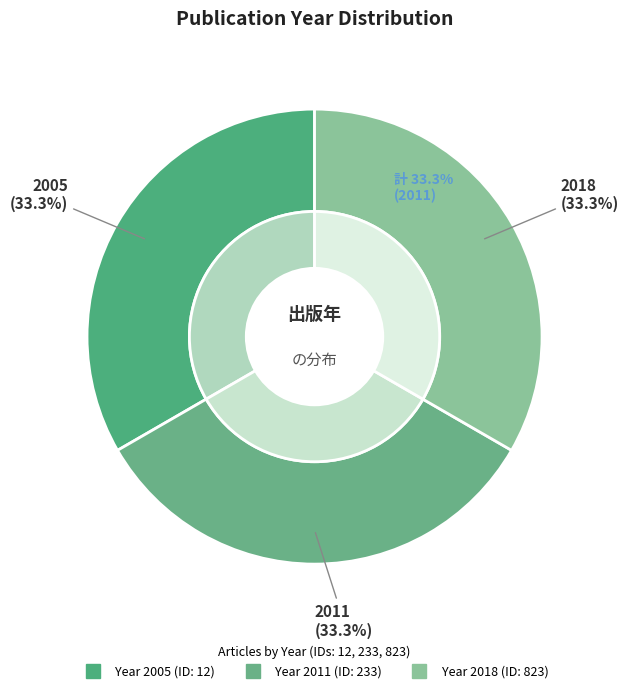

How many segments does this pie chart have?

3